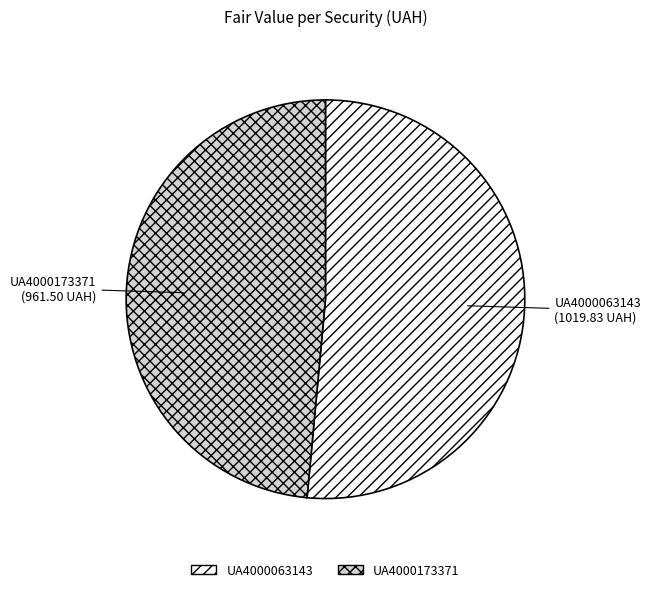

Is the sum of UA4000063143 and UA4000173371 greater than half?

Yes